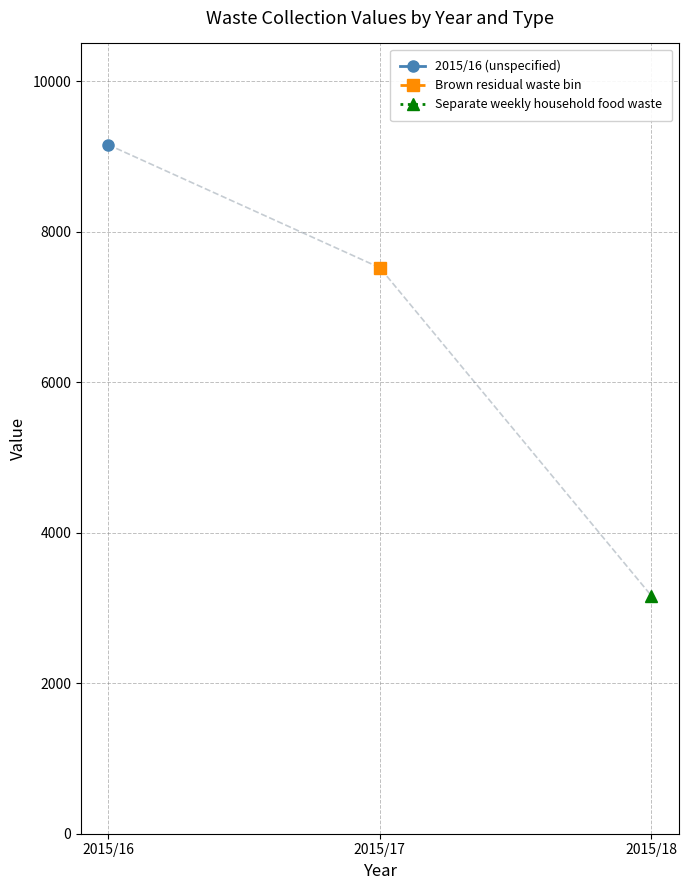

What are all the series names shown in the legend?

2015/16 (unspecified), Brown residual waste bin, Separate weekly household food waste